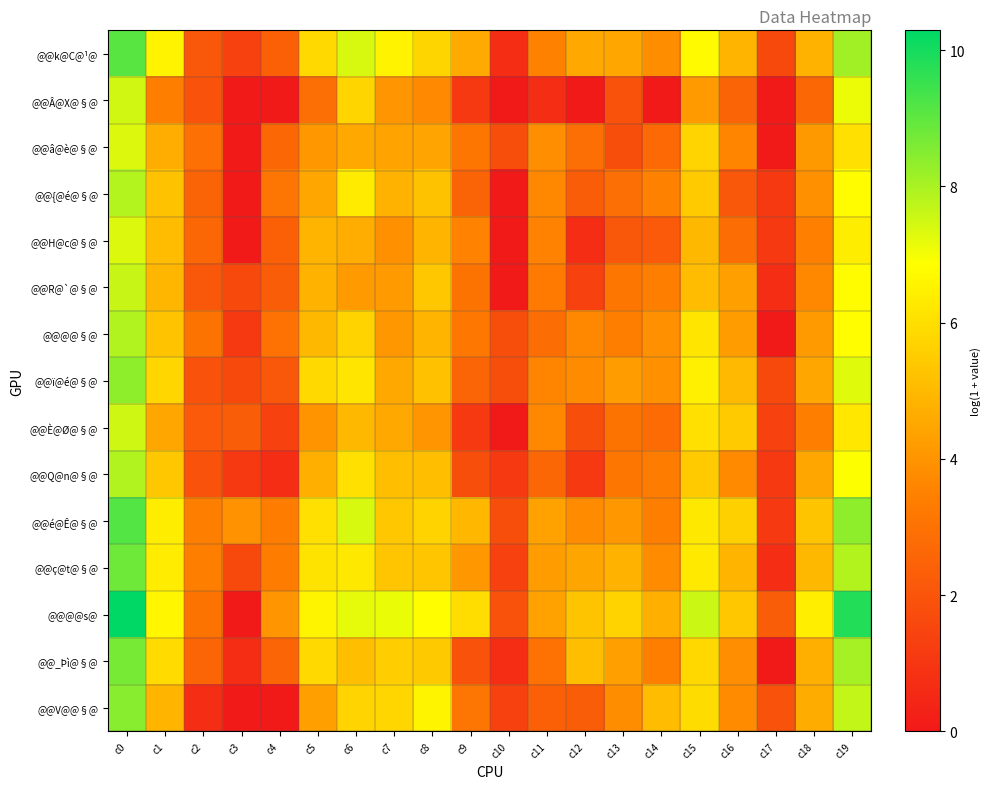

How many series are shown in this chart?

15